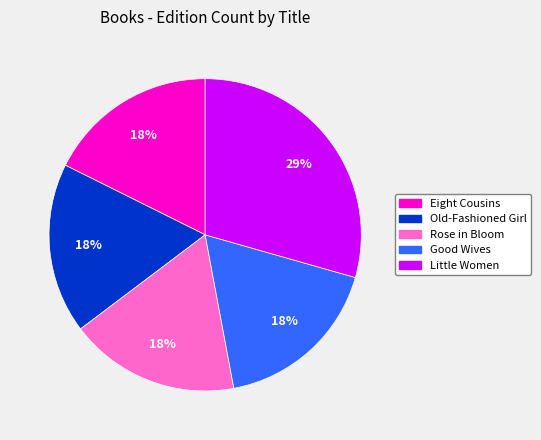

To the nearest percent, what is the average slice percentage?

20%